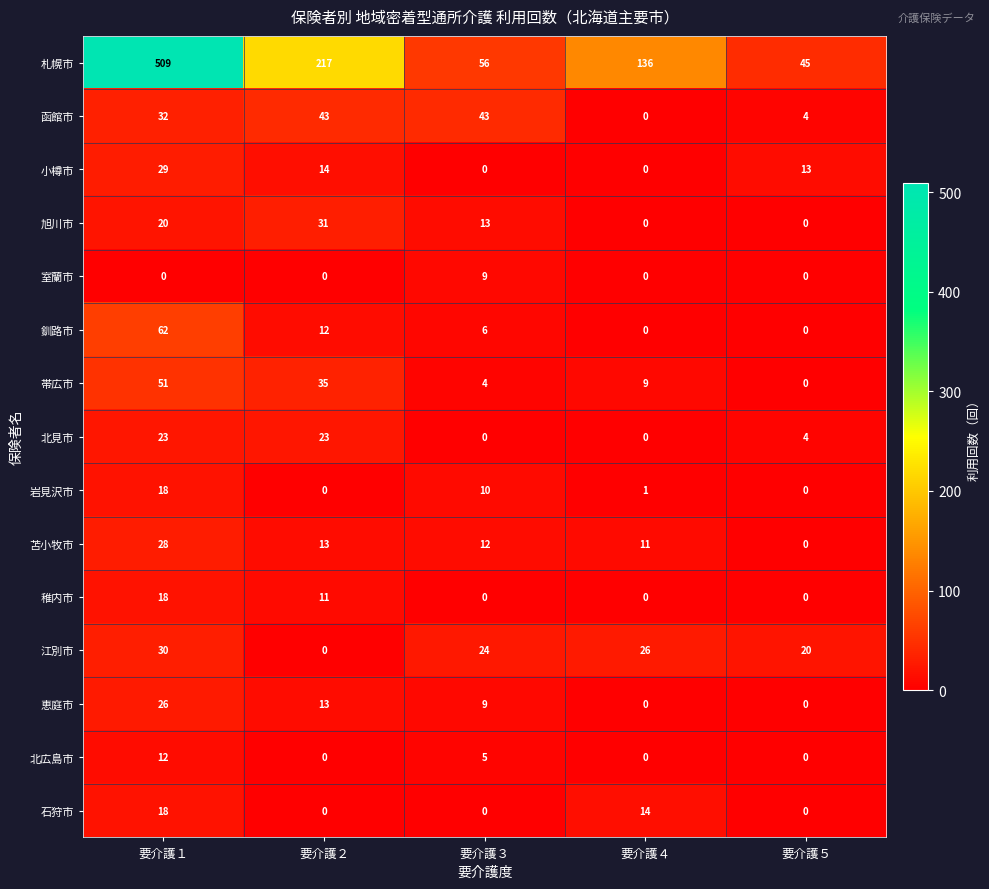

Count the number of data series in this chart.

15